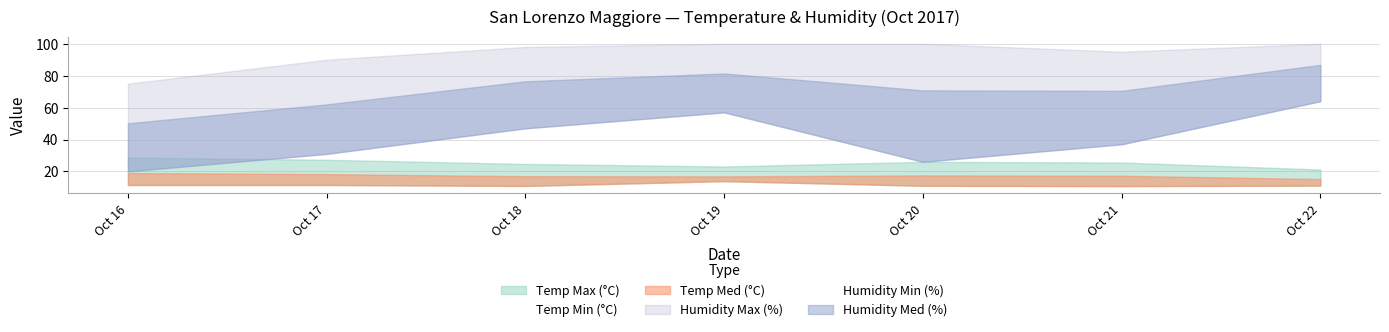

What is the difference between the Temp Med (°C) values at 2017-10-17 and 2017-10-16?

0.7